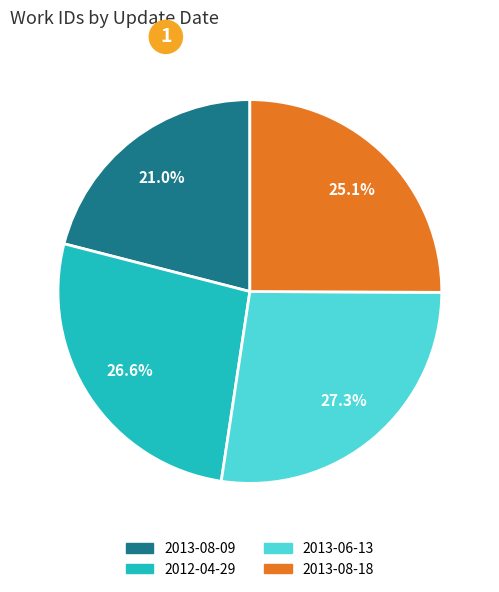

What is the total percentage of 2012-04-29 and 2013-08-18?

51.7%